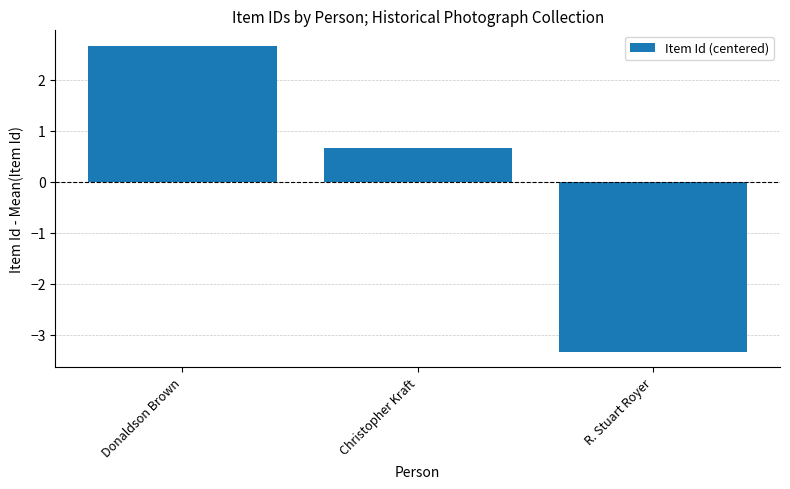

How many values are above zero?

2